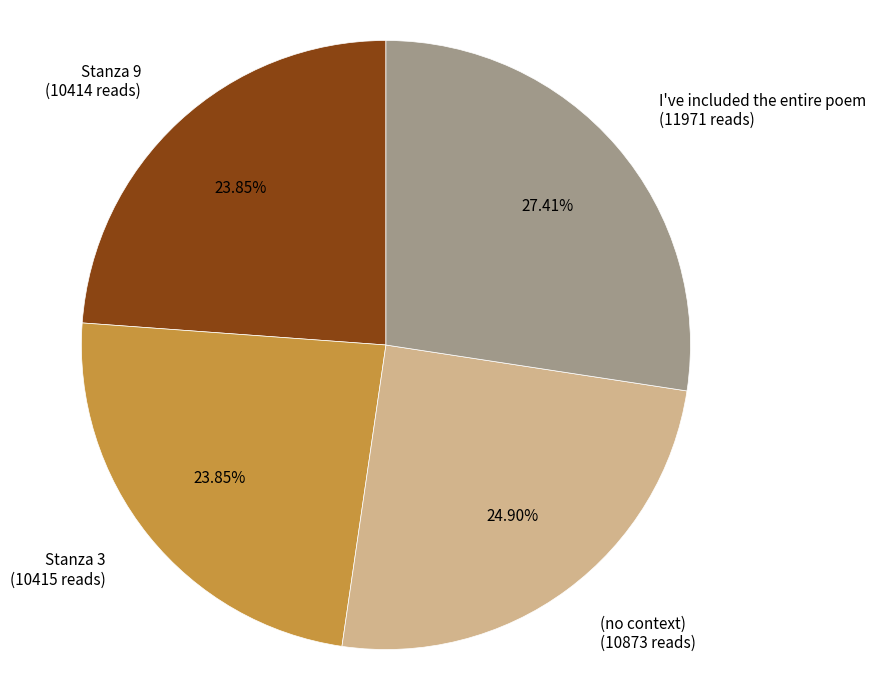

How much of the chart is everything except I've included the entire poem?

72.6%